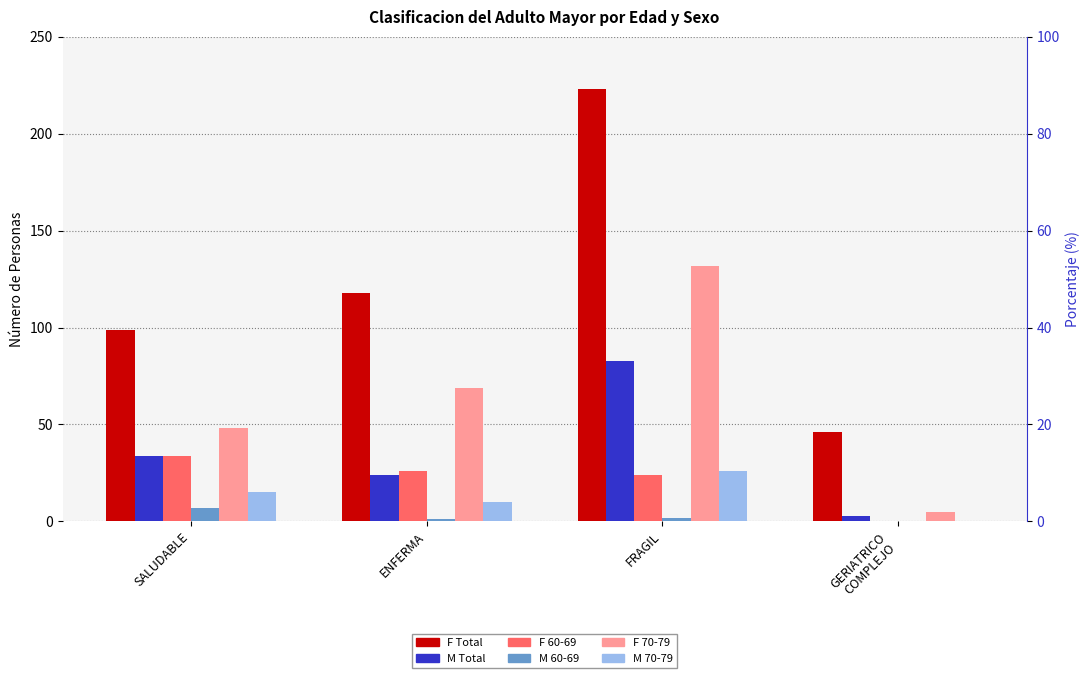

Is it true that M Total equals 34 at SALUDABLE?

True